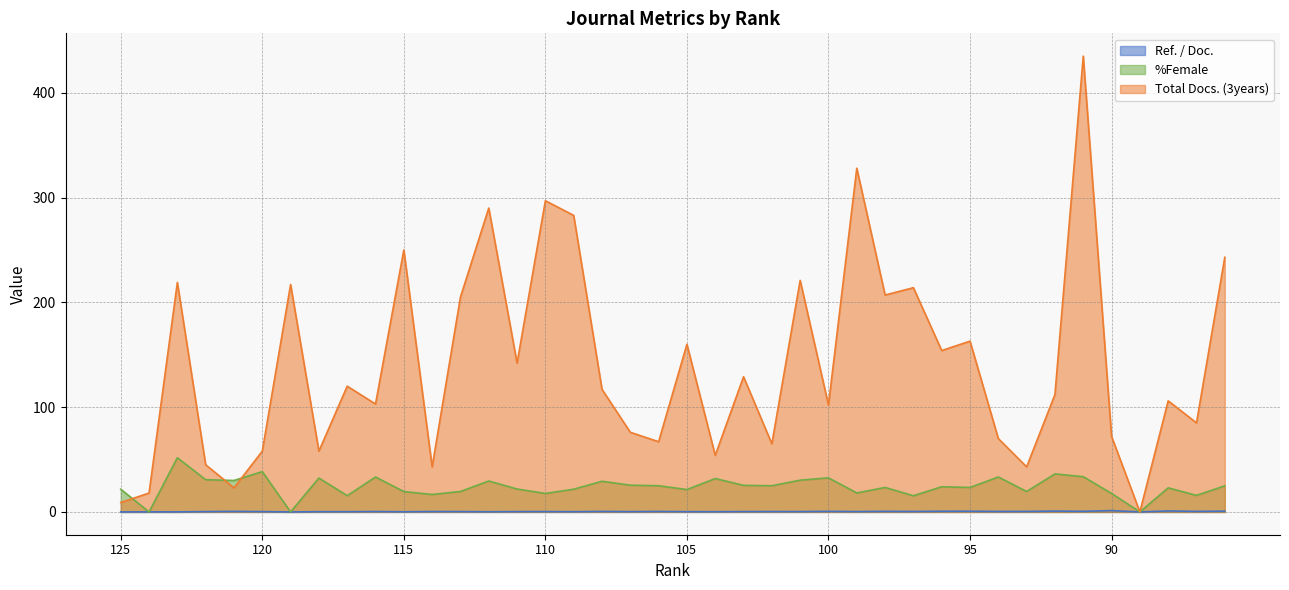

What is the spread (max minus min) of values at 86?

242.2